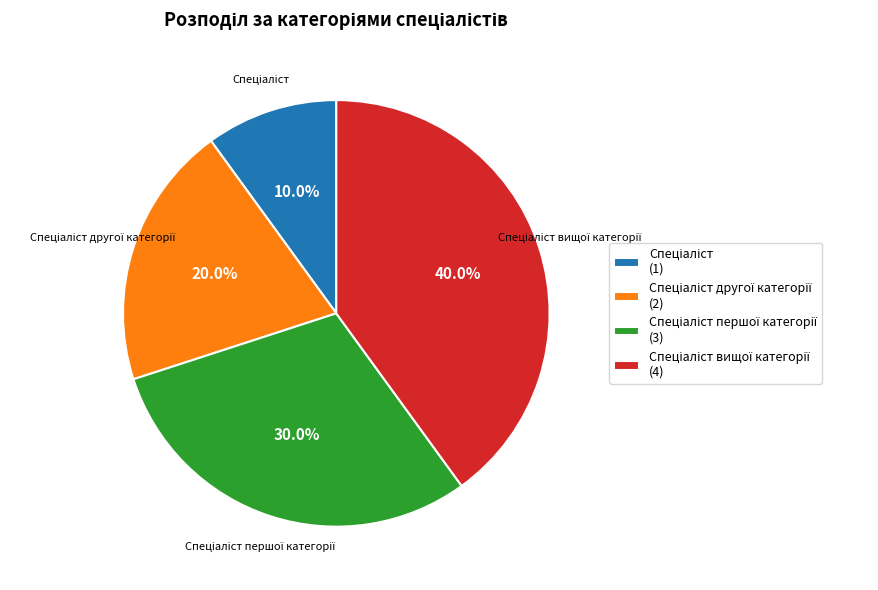

Is there any slice that represents more than half of the pie?

No